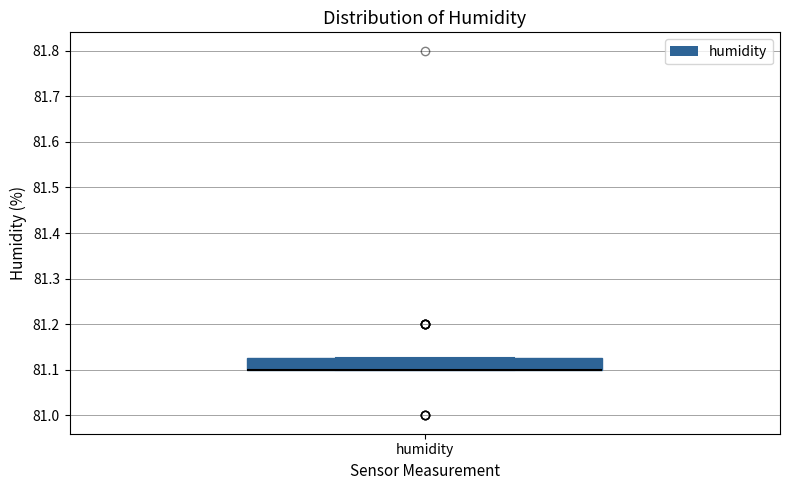

Read this box plot against the y-axis: the position of the median line, the range covered by the box, and the ends of both whiskers. The values are not printed on the chart, so give them approximately, as read against the axis.

median 81.10 (drawn on the box's lower edge), box 81.10 to 81.13, whiskers 81.10 to 81.13